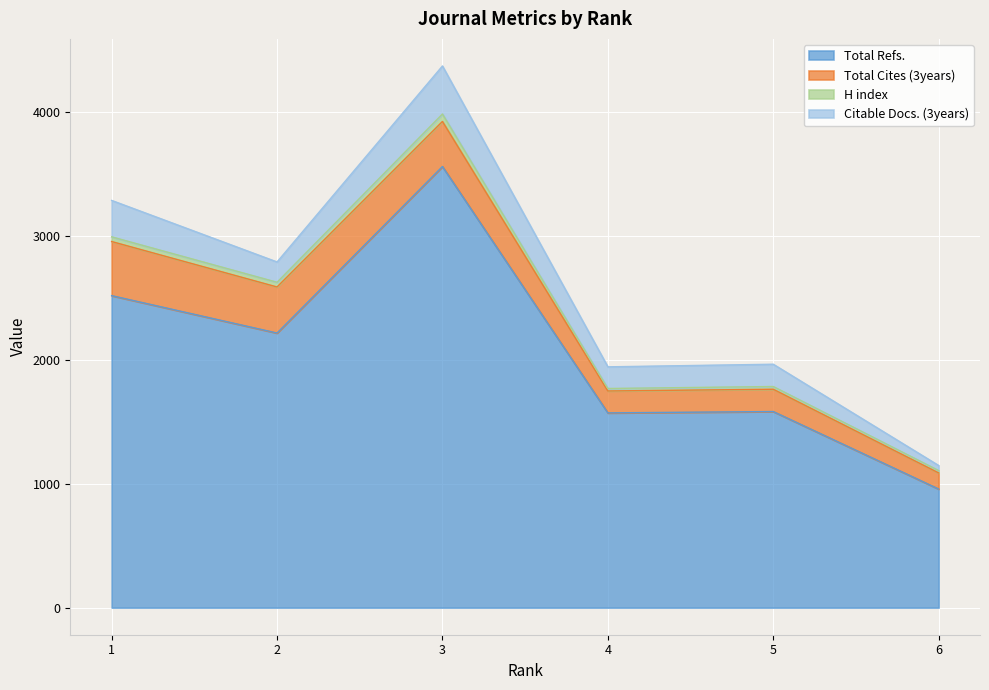

At which category is the sum across all series the highest?

3